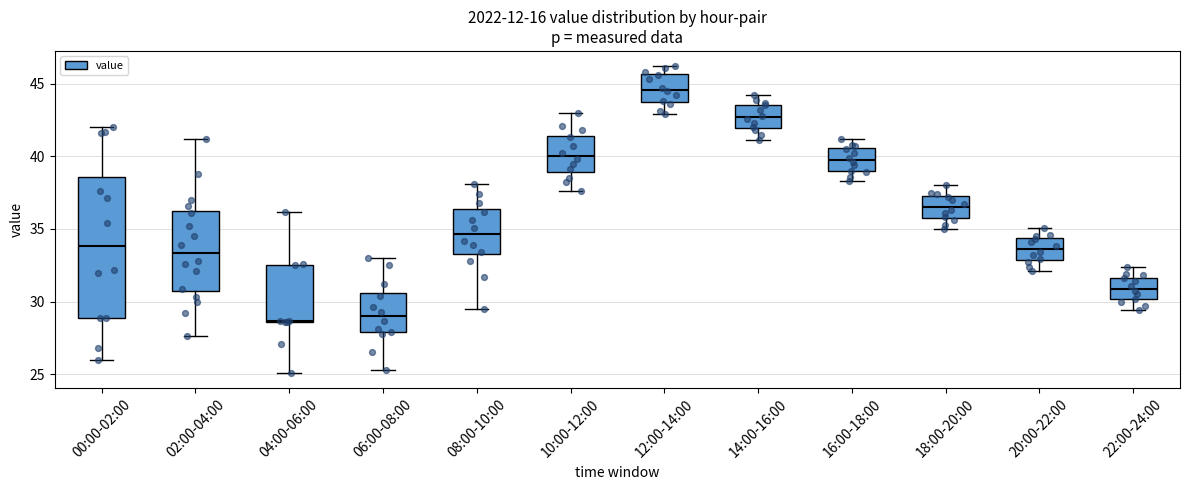

Reading left to right, read every box against the y-axis: the position of its median line, the range the box covers, and the ends of its whiskers. The values are not printed on the chart, so give them approximately, as read against the axis.

00:00-02:00: median 34.0, box 29.0 to 38.5, whiskers 26.0 to 42.0
02:00-04:00: median 33.5, box 31.0 to 36.0, whiskers 27.5 to 41.0
04:00-06:00: median 28.5, box 28.5 to 32.5, whiskers 25.0 to 36.0
06:00-08:00: median 29.0, box 28.0 to 30.5, whiskers 25.5 to 33.0
08:00-10:00: median 34.5, box 33.5 to 36.5, whiskers 29.5 to 38.0
10:00-12:00: median 40.0, box 39.0 to 41.5, whiskers 37.5 to 43.0
12:00-14:00: median 44.5, box 44.0 to 45.5, whiskers 43.0 to 46.0
14:00-16:00: median 42.5, box 42.0 to 43.5, whiskers 41.0 to 44.0
16:00-18:00: median 40.0, box 39.0 to 40.5, whiskers 38.5 to 41.0
18:00-20:00: median 36.5, box 36.0 to 37.5, whiskers 35.0 to 38.0
20:00-22:00: median 33.5, box 33.0 to 34.5, whiskers 32.0 to 35.0
22:00-24:00: median 31.0, box 30.0 to 31.5, whiskers 29.5 to 32.5